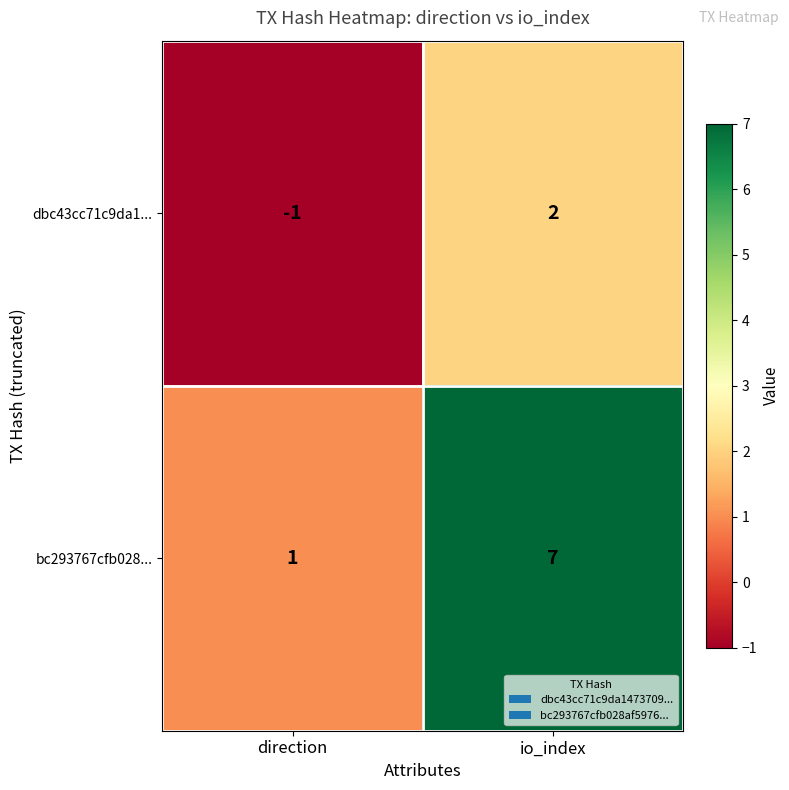

Reading right to left, list all the values displayed in this chart.

dbc43cc71c9da1...: io_index=2	direction=-1
bc293767cfb028...: io_index=7	direction=1